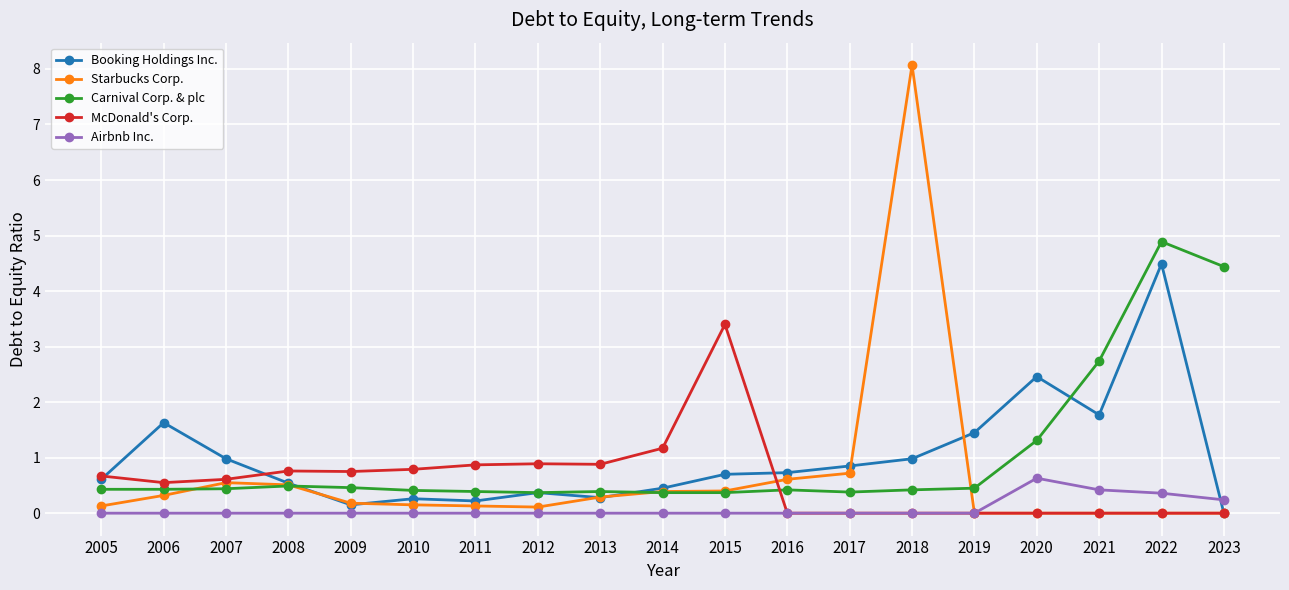

Which series ends up on top after the final intersection of Booking Holdings Inc. and Airbnb Inc.?

Airbnb Inc.